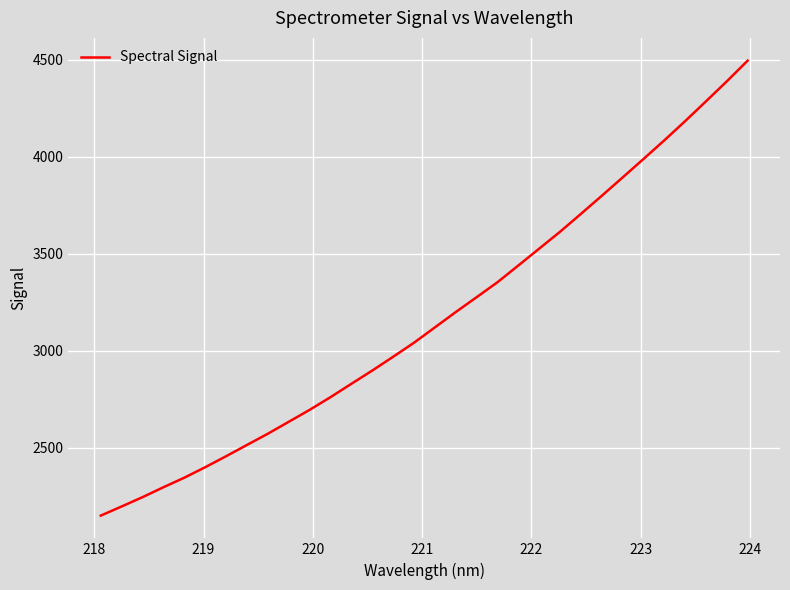

What is the greatest value displayed?

4494.7